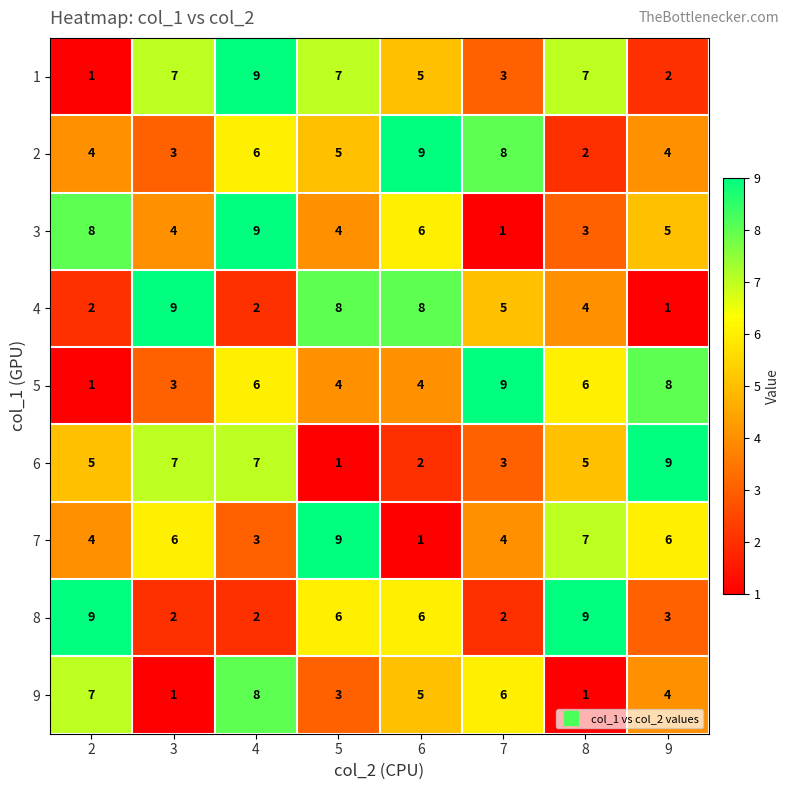

The value of 1 at 7 is 5. True or false?

False